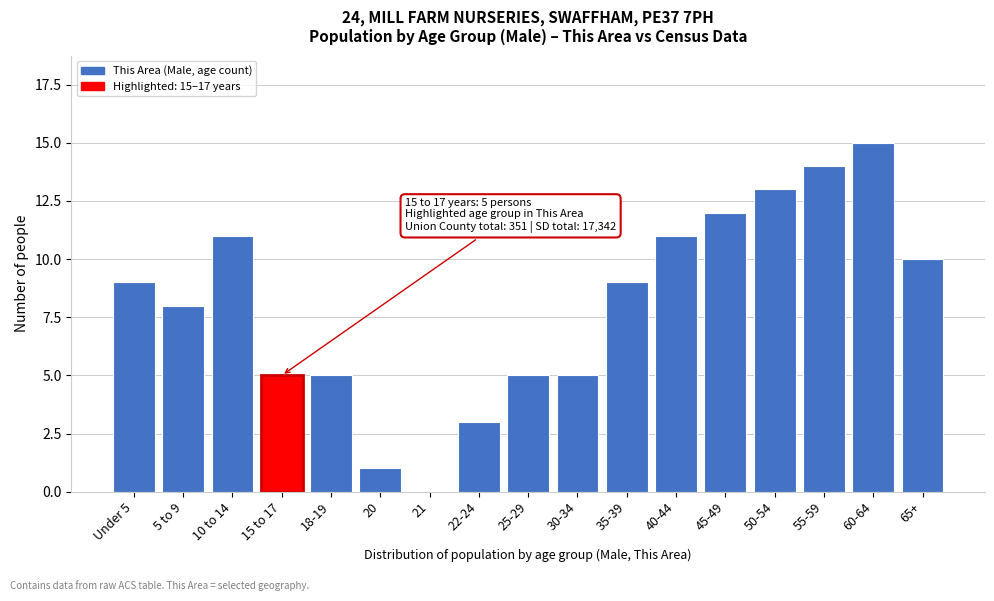

Reading left to right, transcribe all the data shown in this chart.

Under 5=9	5 to 9=8	10 to 14=11	15 to 17=5	18-19=5	20=1	21=0	22-24=3	25-29=5	30-34=5	35-39=9	40-44=11	45-49=12	50-54=13	55-59=14	60-64=15	65+=10